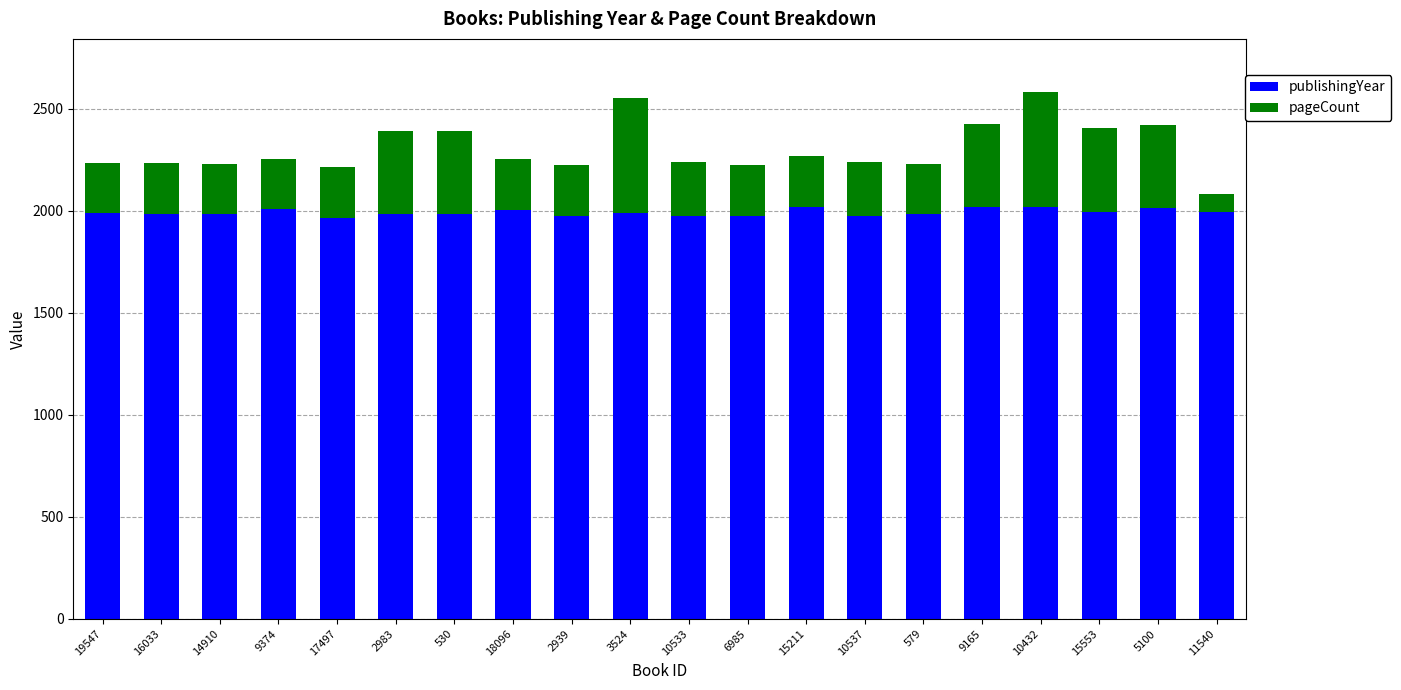

What is the minimum value for publishingYear?

1964